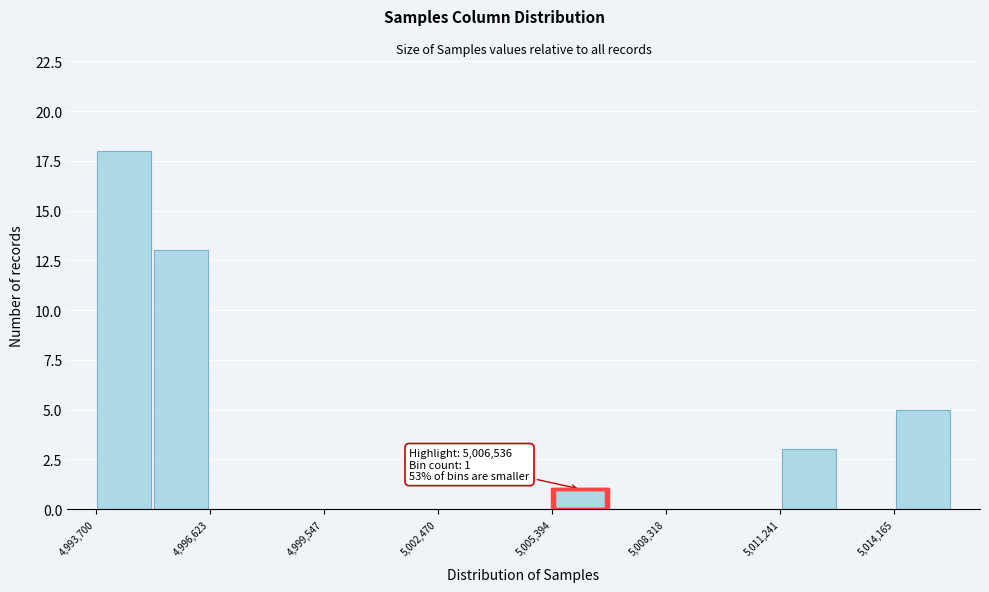

Around what value on the x-axis is the tallest bar? Give the approximate position of its centre, as read against the axis.

4994500